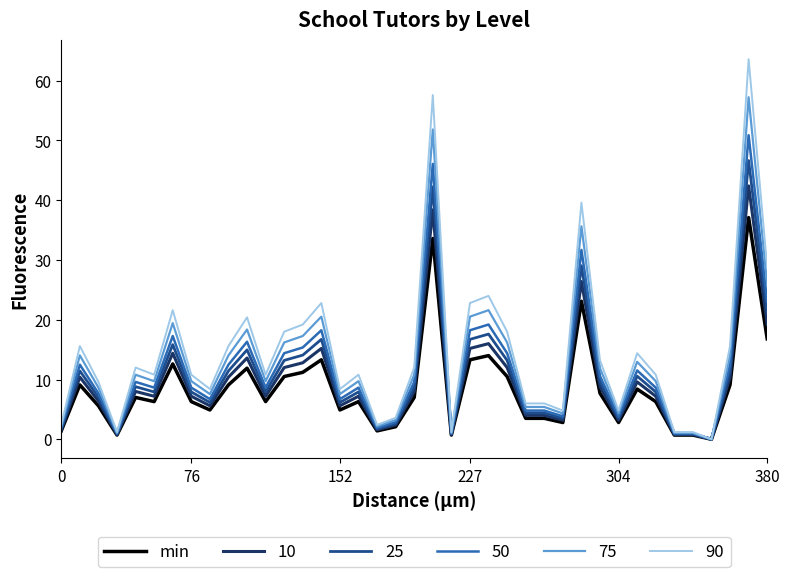

Does the chart have visible grid lines?

No